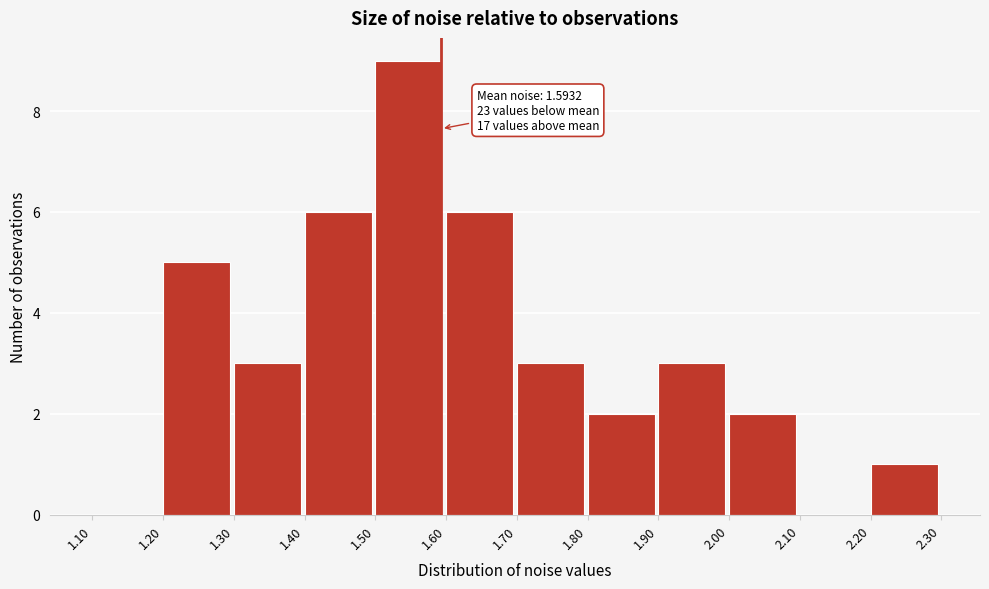

Over which range of the x-axis is the bar tallest?

1.50 to 1.60